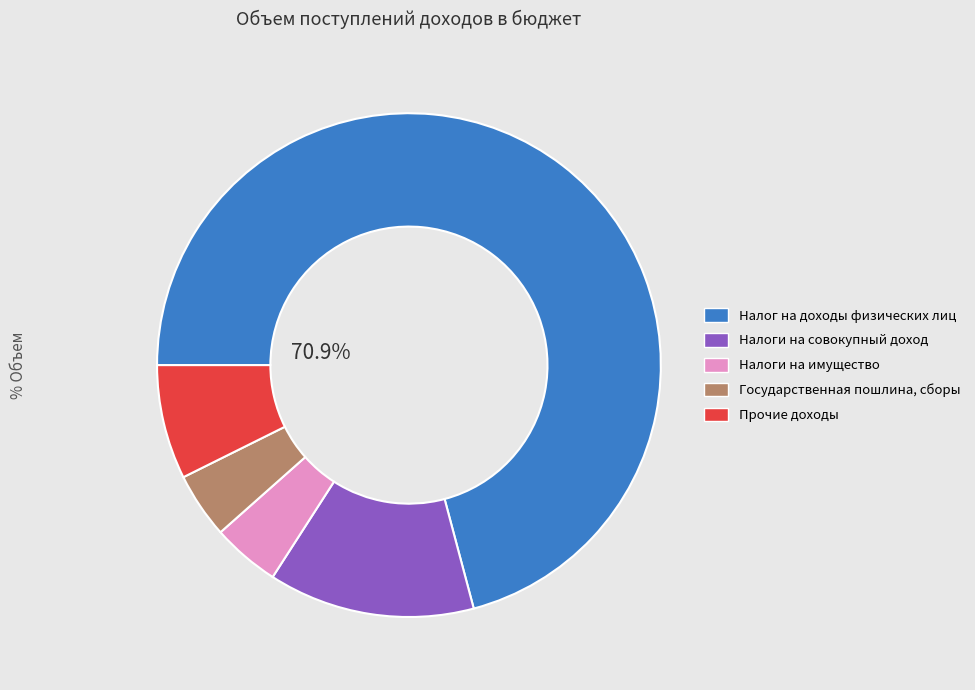

To the nearest percent, what is the average slice percentage?

20%